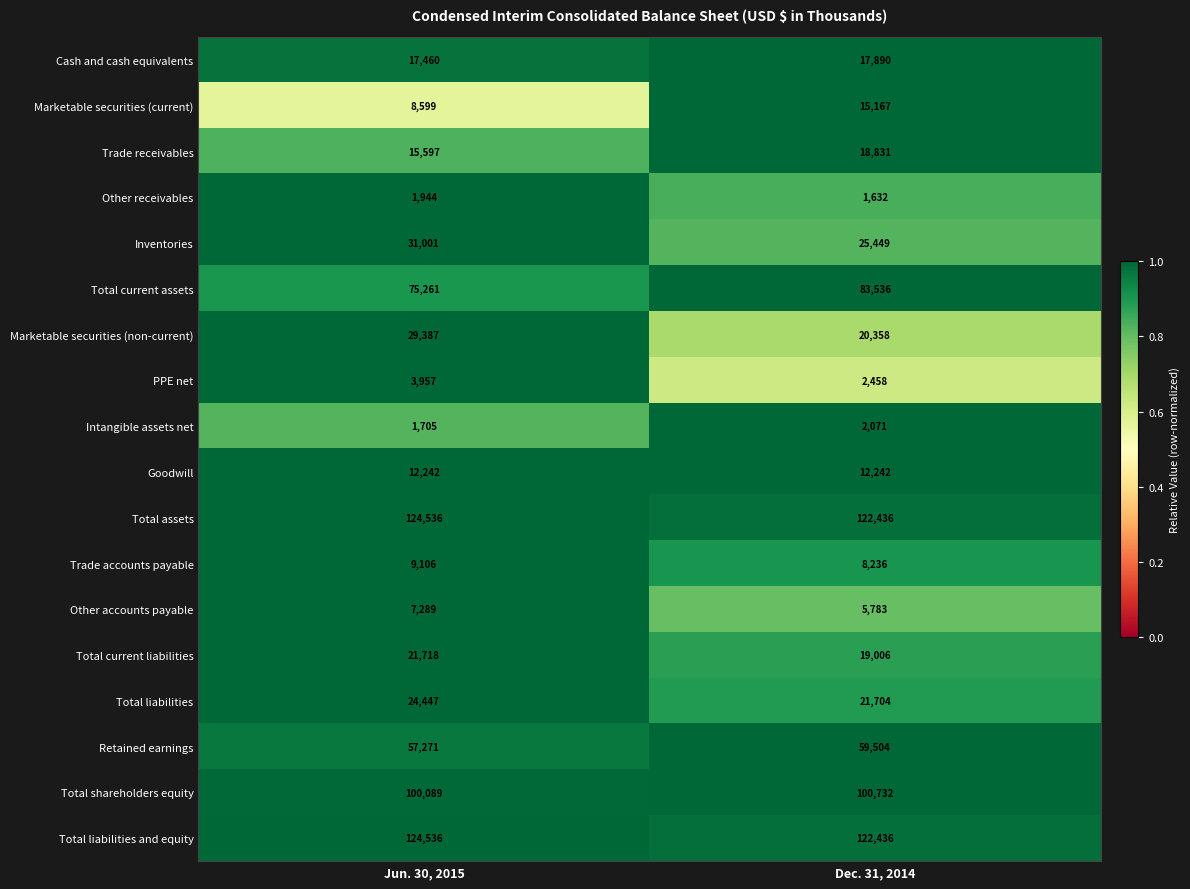

At which category is the sum across all series the highest?

Jun. 30, 2015